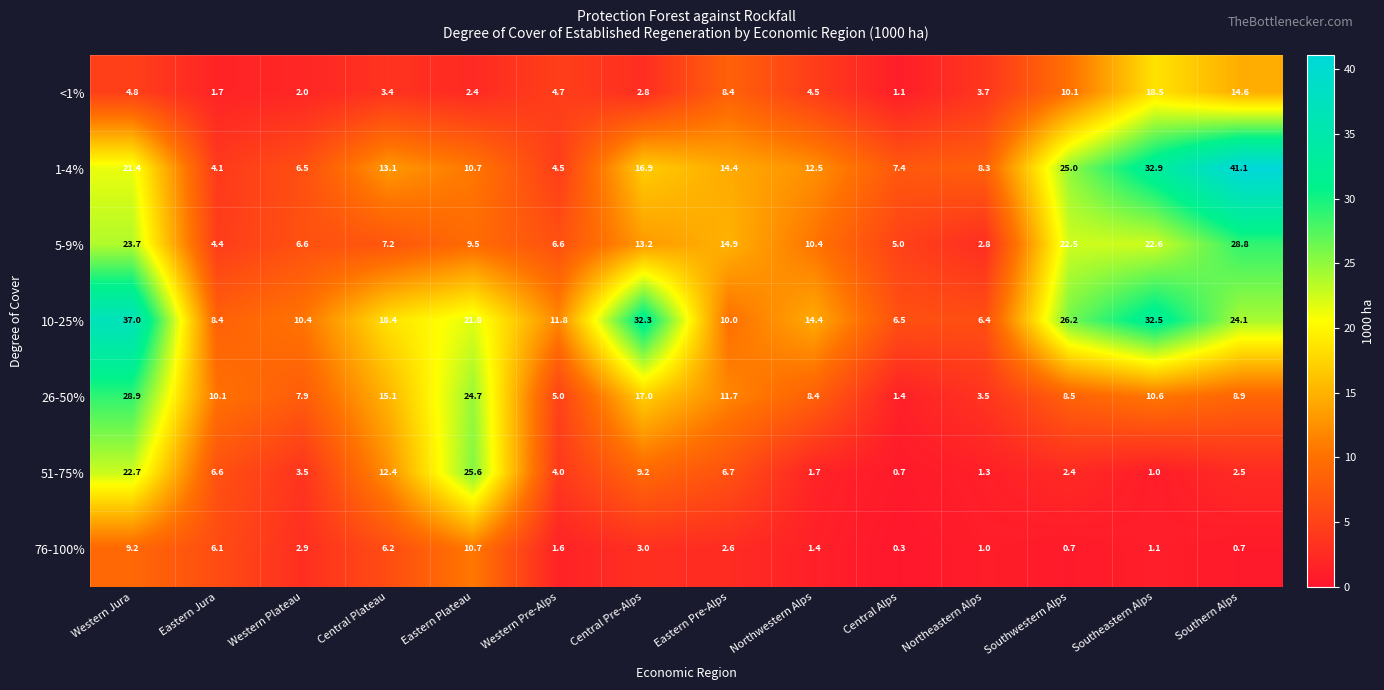

List the labels in order of 26-50% value, largest first.

Western Jura, Eastern Plateau, Central Pre-Alps, Central Plateau, Eastern Pre-Alps, Southeastern Alps, Eastern Jura, Southern Alps, Southwestern Alps, Northwestern Alps, Western Plateau, Western Pre-Alps, Northeastern Alps, Central Alps